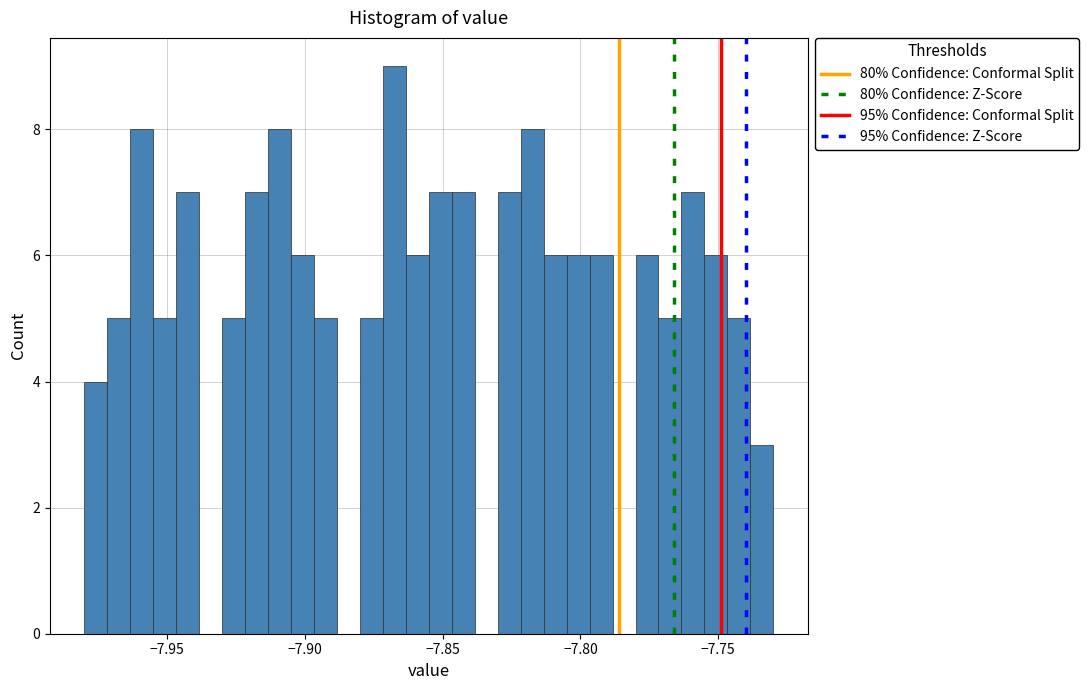

Read against the x-axis, roughly where is the centre of the tallest bar?

-7.865